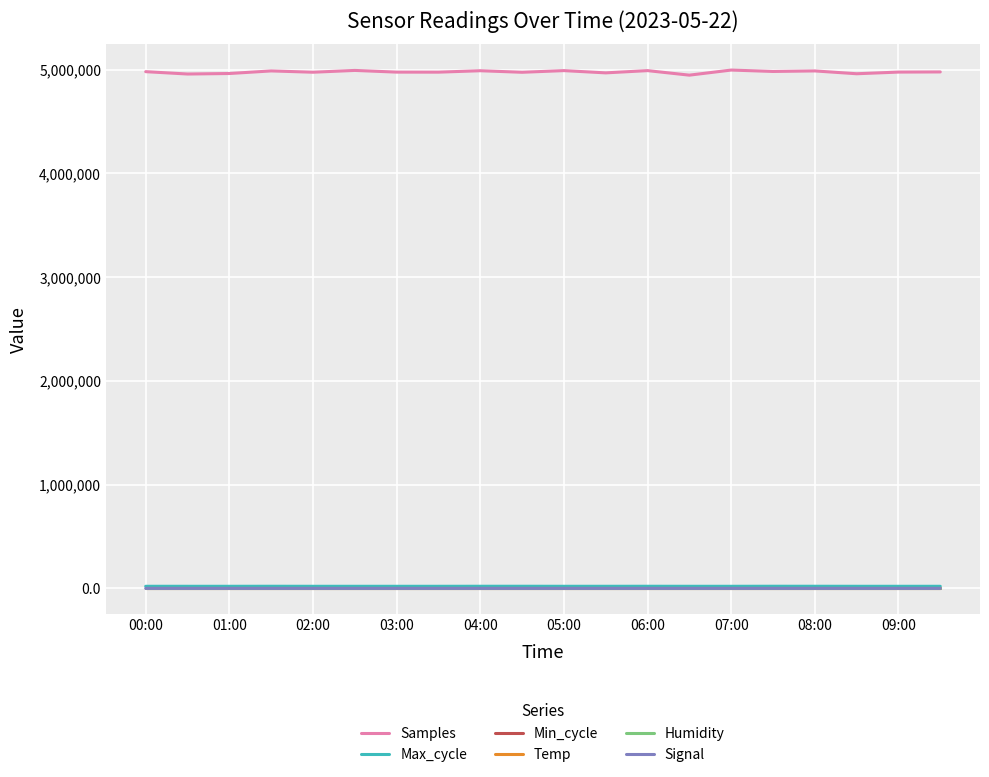

Which series has the largest total across all categories?

Samples